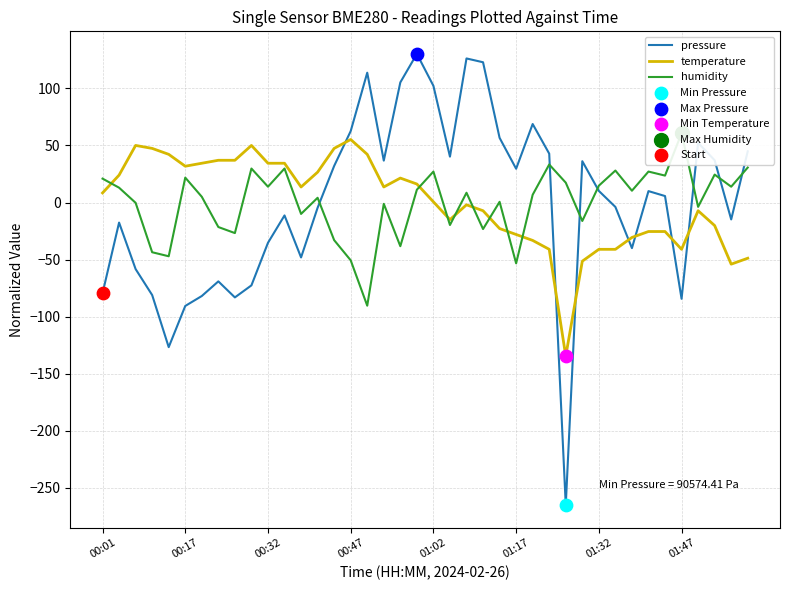

Which series has the widest spread of Y values?

pressure